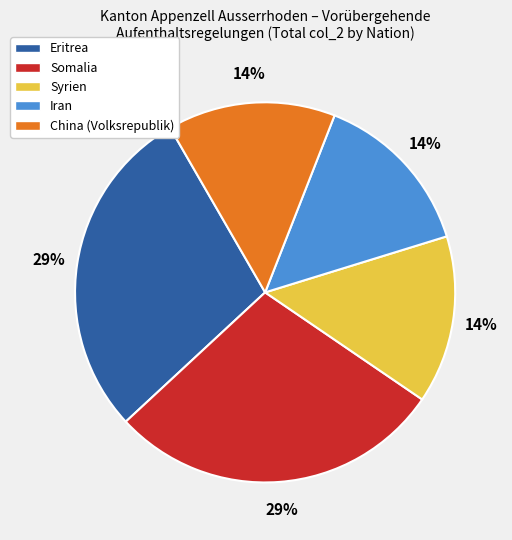

To the nearest percent, what is the average slice percentage?

20%